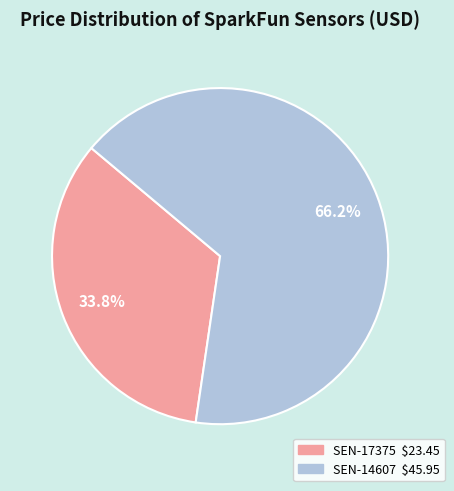

Which slice is the largest?

SEN-14607